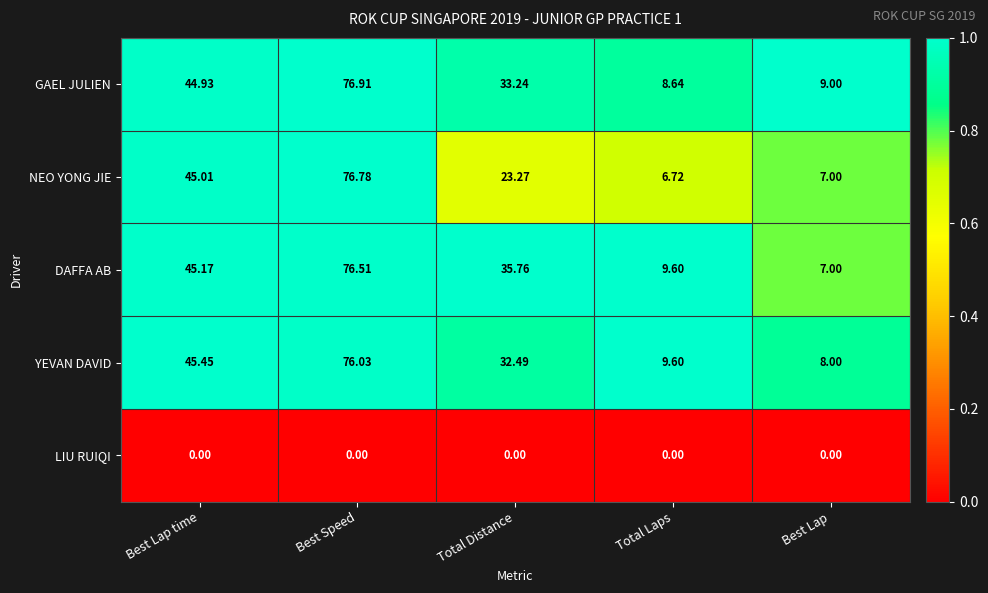

List the labels in order of NEO YONG JIE value, smallest first.

Total Laps, Best Lap, Total Distance, Best Lap time, Best Speed